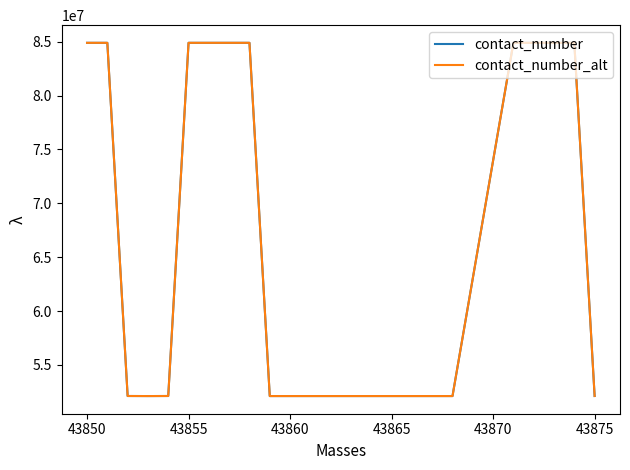

What is the lowest value of the contact_number_alt series?

52113990